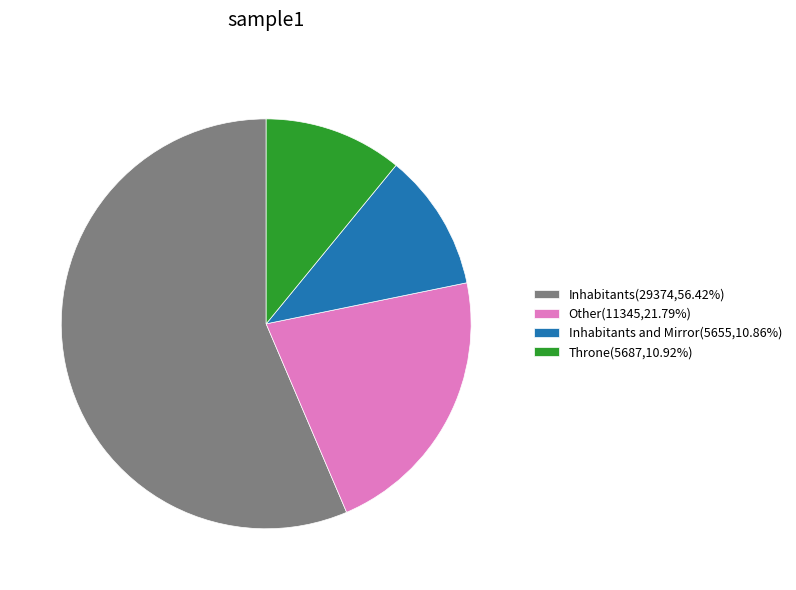

How many segments does this pie chart have?

4